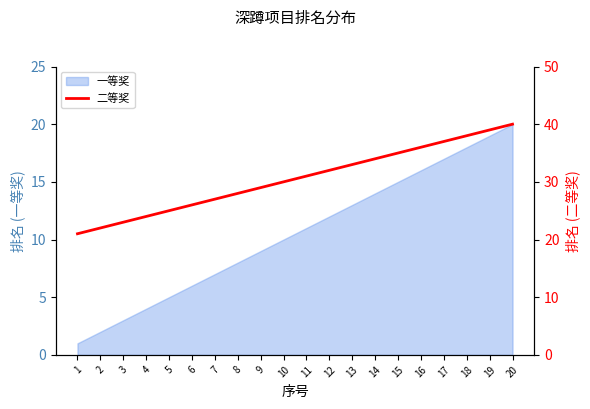

True or false: 一等奖 has a value of 12 at 12.

True